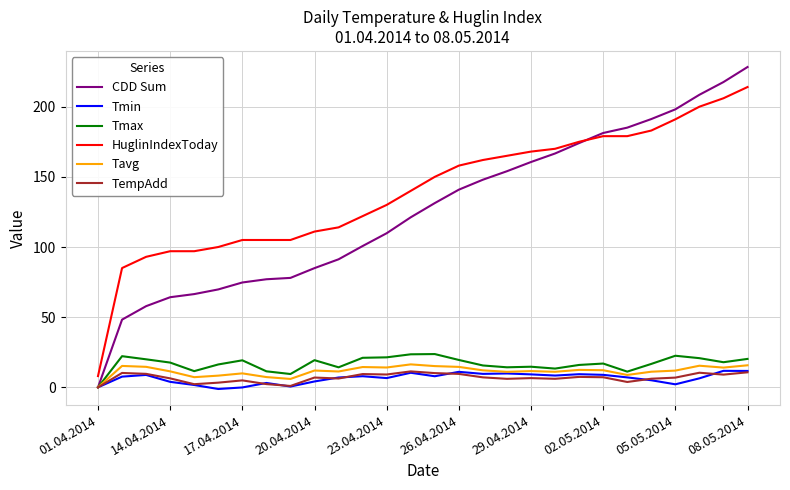

Which series has the widest spread of values?

CDD Sum